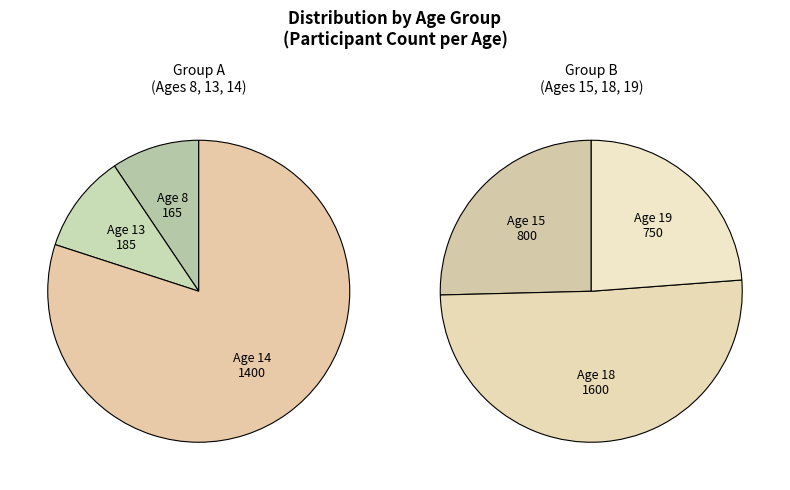

To the nearest percent, what portion does 18 represent?

33%